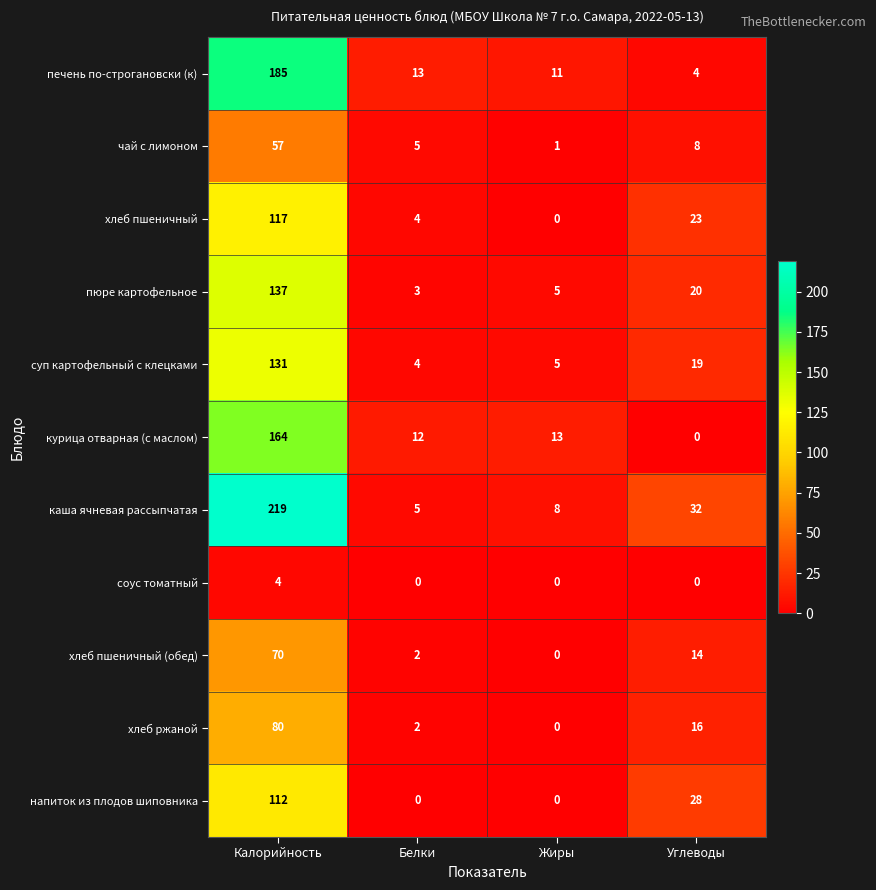

What is the difference between the second highest and second lowest values in the каша ячневая рассыпчатая series?

24